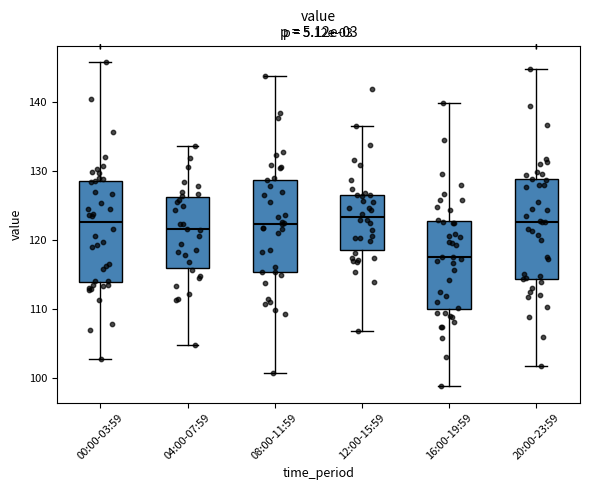

Reading left to right, read every box against the y-axis: the position of its median line, the range the box covers, and the ends of its whiskers. The values are not printed on the chart, so give them approximately, as read against the axis.

00:00-03:59: median 123, box 114 to 129, whiskers 103 to 146
04:00-07:59: median 122, box 116 to 126, whiskers 105 to 134
08:00-11:59: median 122, box 115 to 129, whiskers 101 to 144
12:00-15:59: median 123, box 119 to 126, whiskers 107 to 136
16:00-19:59: median 118, box 110 to 123, whiskers 99 to 140
20:00-23:59: median 123, box 114 to 129, whiskers 102 to 145